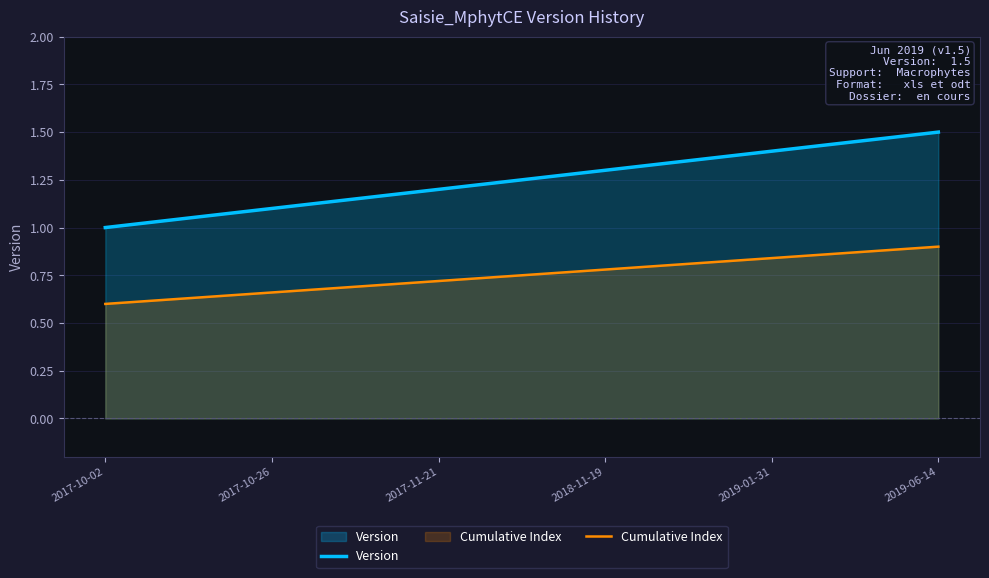

Reading left to right, what are all the values shown in this chart?

Version: 1.0	1.1	1.2	1.3	1.4	1.5
Cumulative Index: 0.6	0.7	0.7	0.8	0.8	0.9